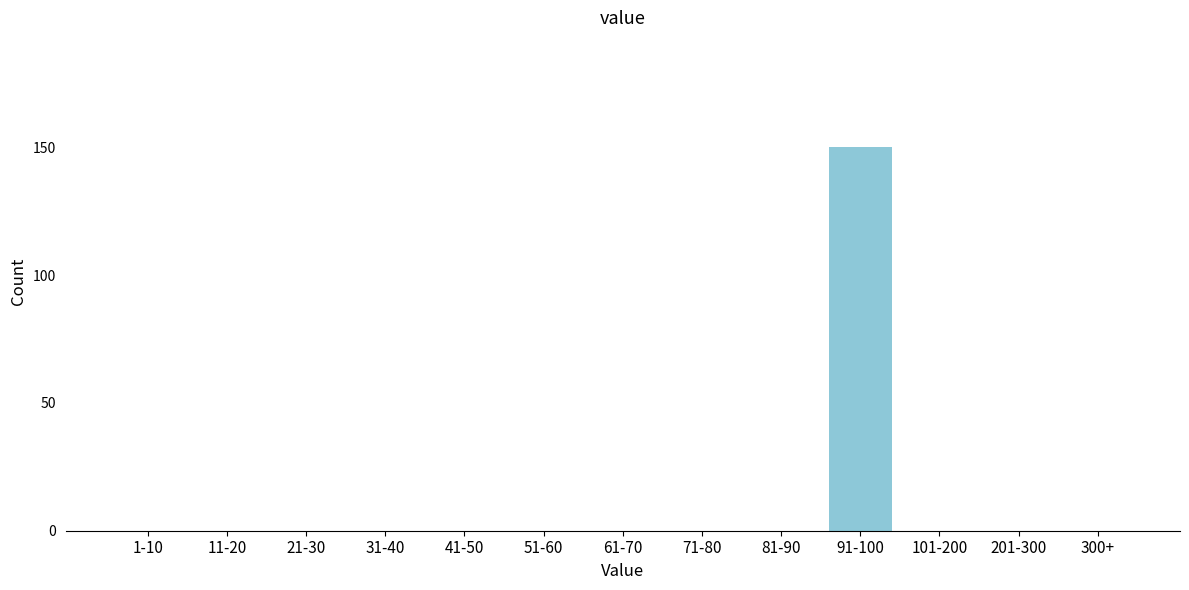

Reading left to right, list all the values displayed in this chart.

1-10=0	11-20=0	21-30=0	31-40=0	41-50=0	51-60=0	61-70=0	71-80=0	81-90=0	91-100=150	101-200=0	201-300=0	300+=0